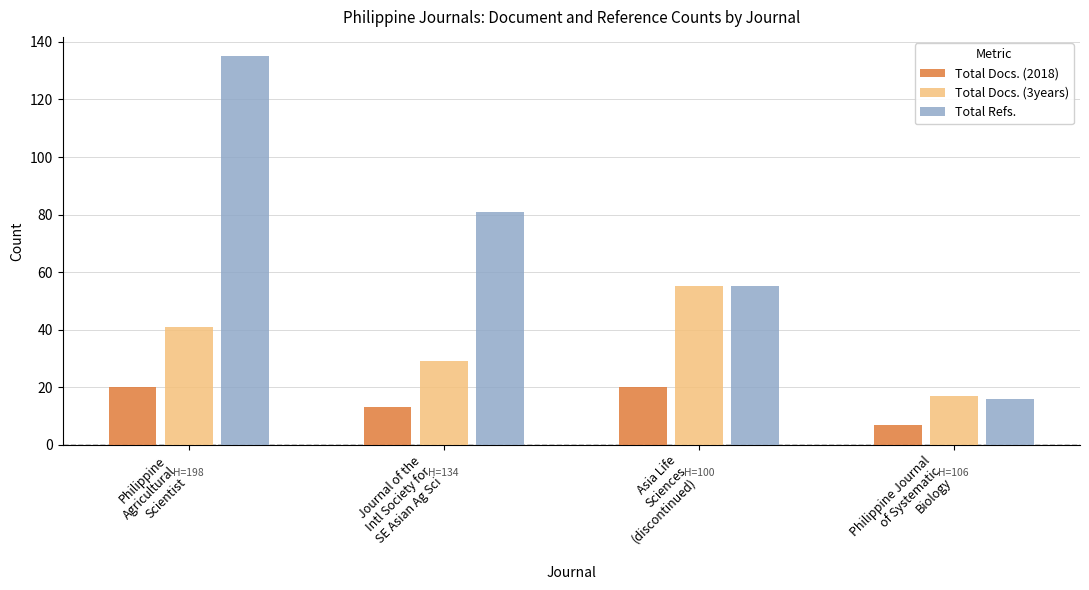

Rank the series at Journal of the
Intl Society for
SE Asian Ag Sci from highest to lowest value.

Total Refs., Total Docs. (3years), Total Docs. (2018)